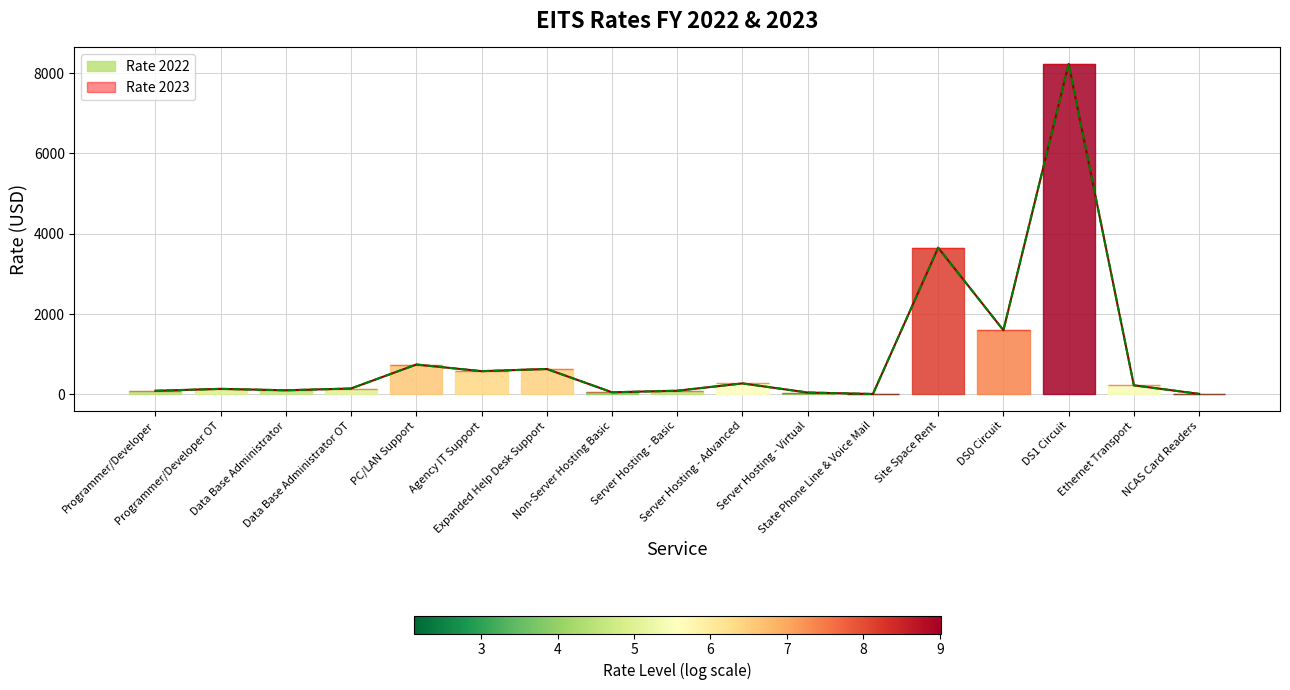

At which category does Rate 2022 reach its first local valley?

Data Base Administrator